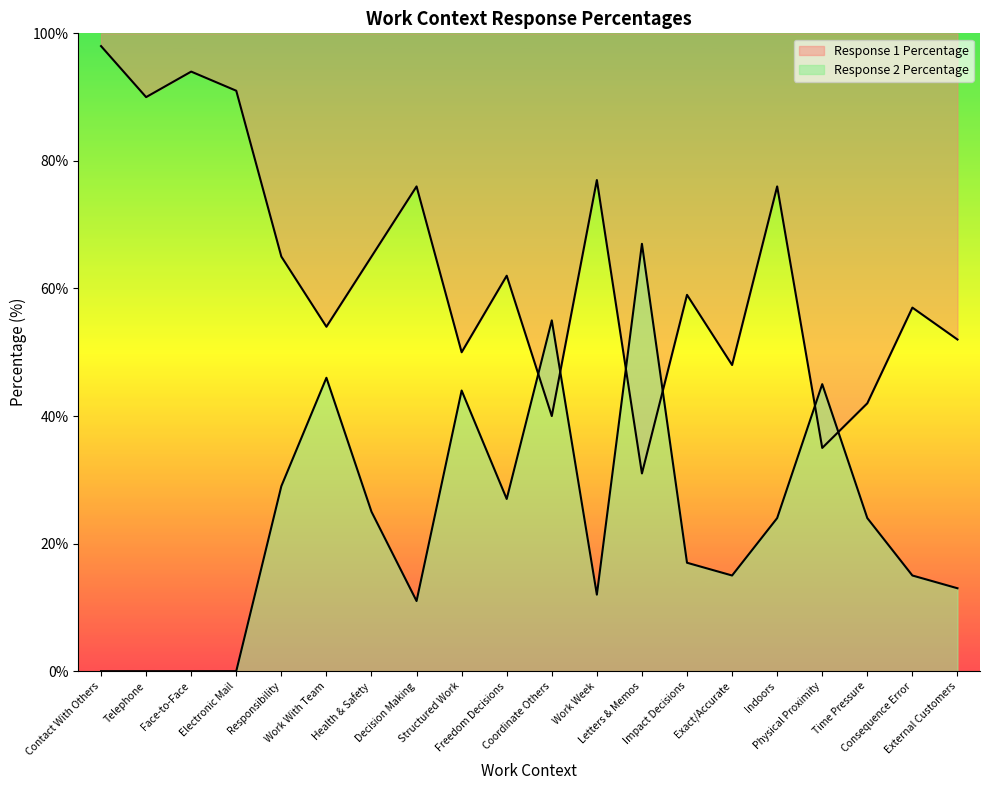

What is the highest value of the Response 1 Percentage series?

98